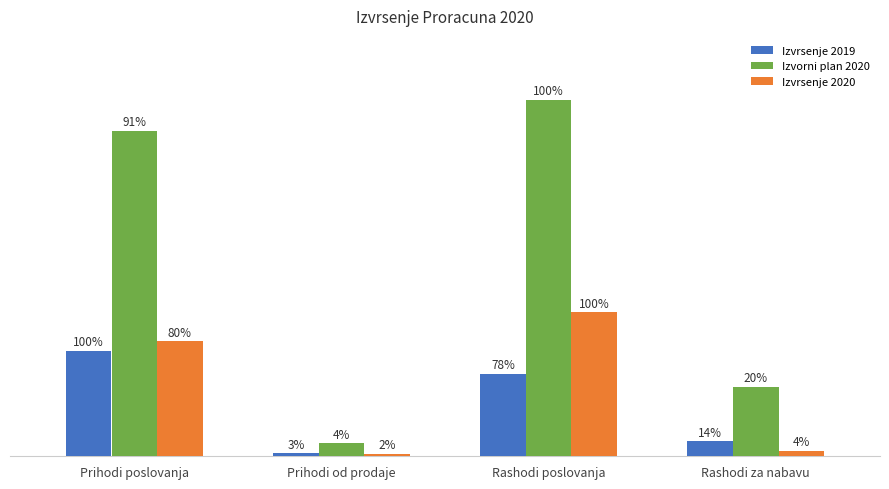

Reading left to right, transcribe all the data shown in this chart.

Izvrsenje 2019: 4857072.3	136508.2	3780692.2	693597.1
Izvorni plan 2020: 14936500.0	600000.0	16361000.0	3193500.0
Izvrsenje 2020: 5277478.0	115216.7	6603945.5	253600.0